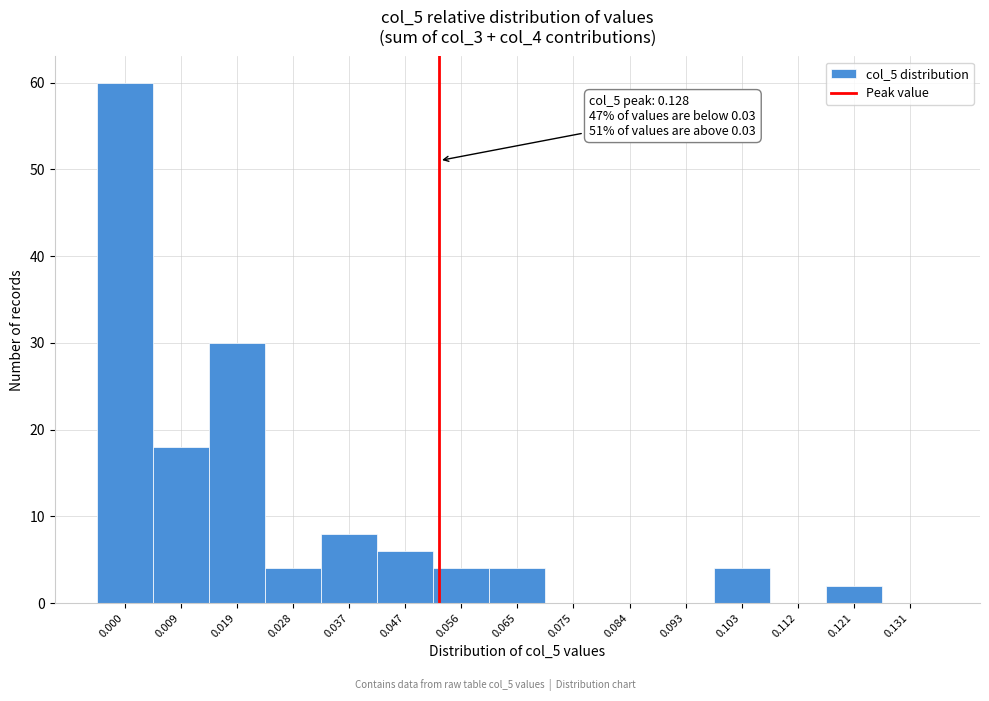

Reading left to right, transcribe all the data shown in this chart.

0.000=60	0.009=18	0.019=30	0.028=4	0.037=8	0.047=6	0.056=4	0.065=4	0.075=0	0.084=0	0.093=0	0.103=4	0.112=0	0.121=2	0.131=0